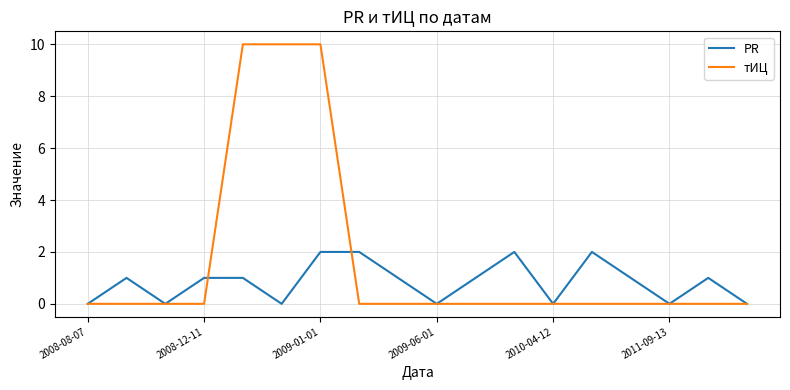

Rank the series by their average value, from highest to lowest.

тИЦ, PR